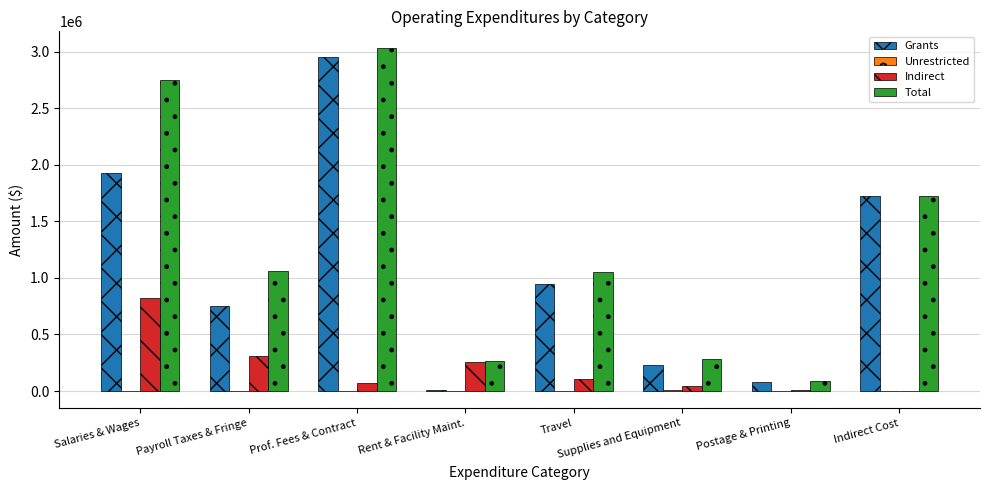

True or false: Grants has a value of 2955069.6 at Prof. Fees & Contract.

True